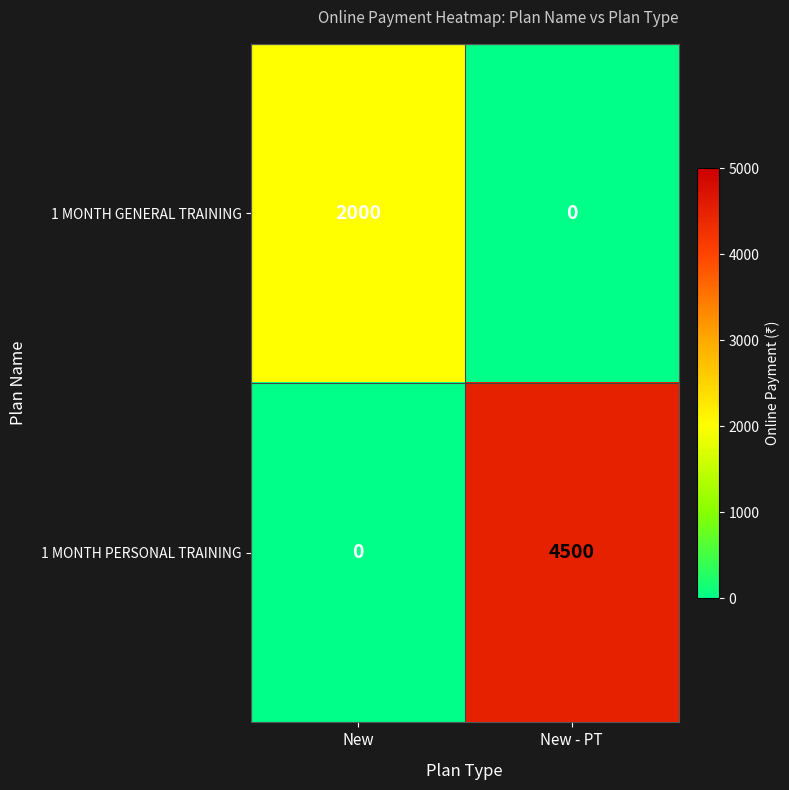

Reading right to left, extract all data points from this chart.

1 MONTH GENERAL TRAINING: New - PT=0	New=2000
1 MONTH PERSONAL TRAINING: New - PT=4500	New=0